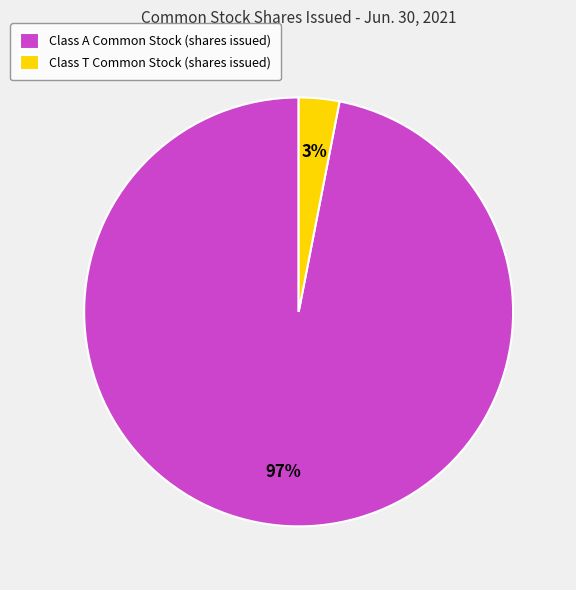

Is it true that Class A Common Stock (shares issued) is 86% of the pie?

False